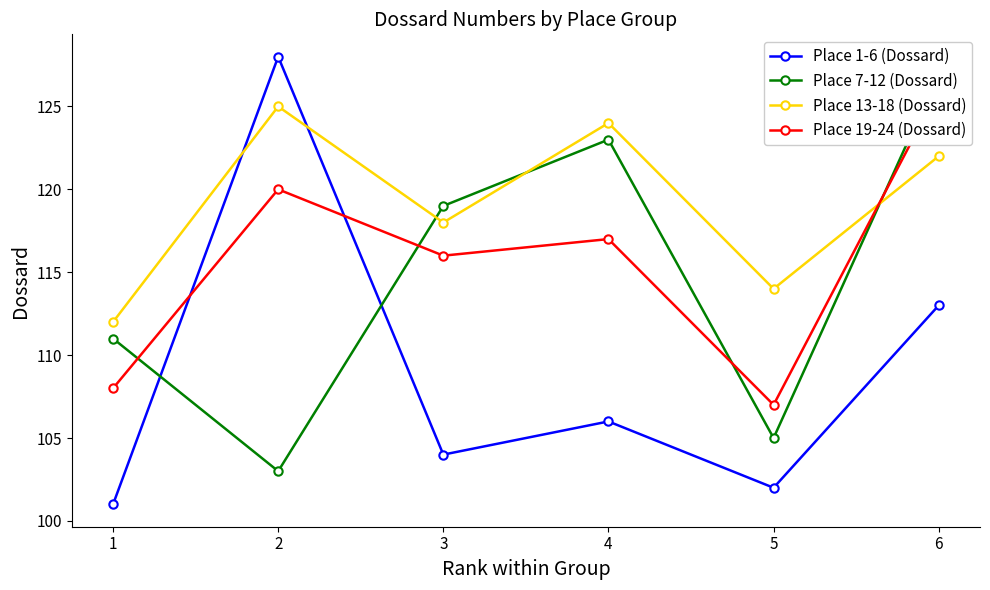

How many interior local valleys does the Place 1-6 (Dossard) series have?

2